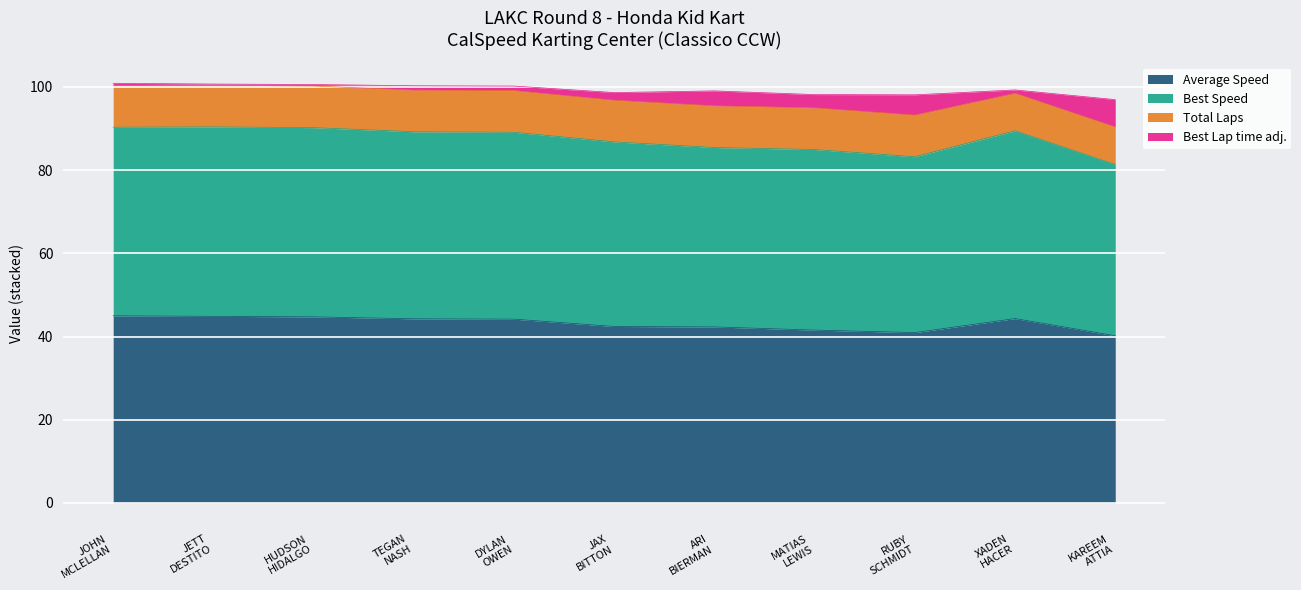

What position from the left is MATIAS LEWIS?

8